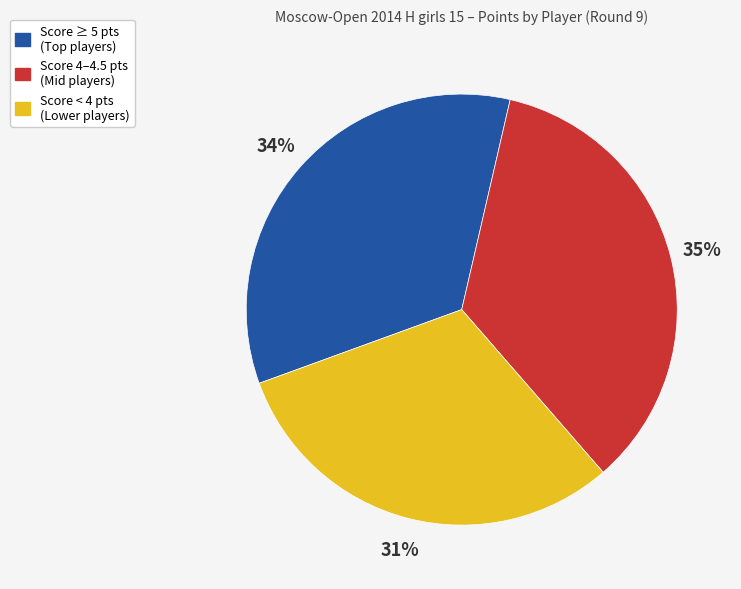

To the nearest percent, what is the difference between the largest and smallest slice percentages?

4%